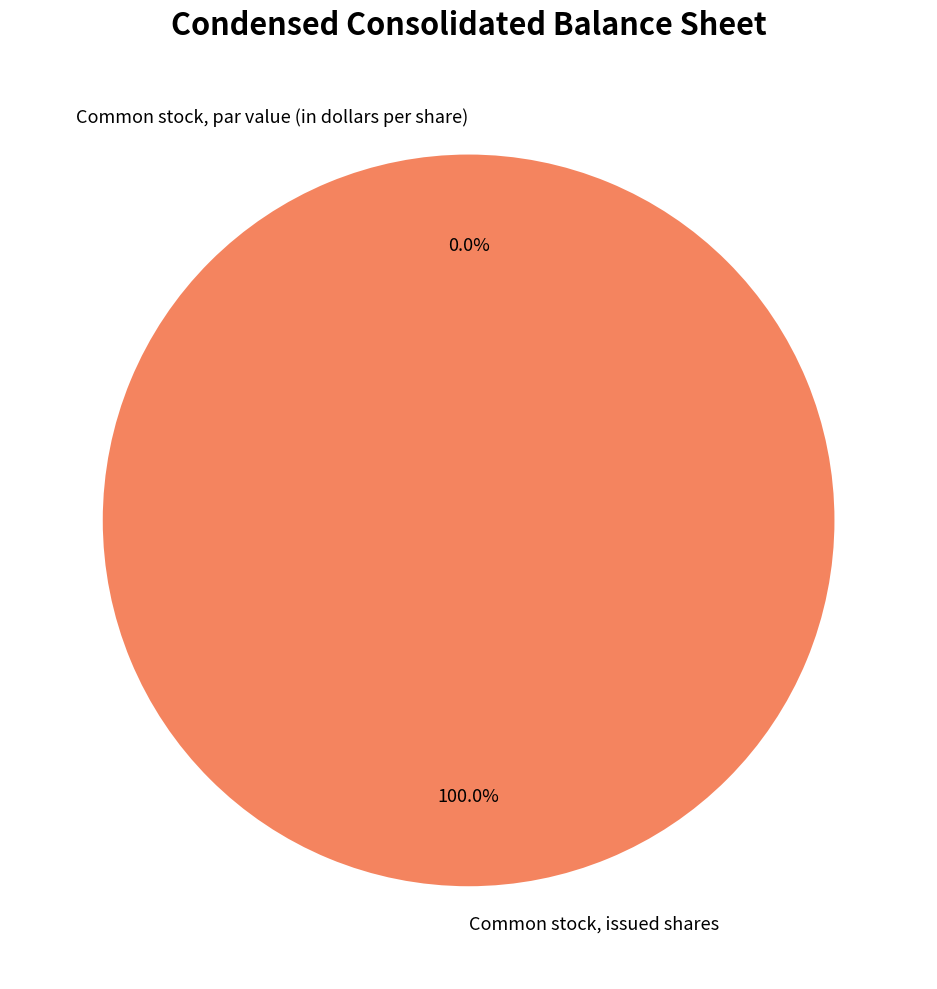

Is there any slice that represents more than half of the pie?

Yes